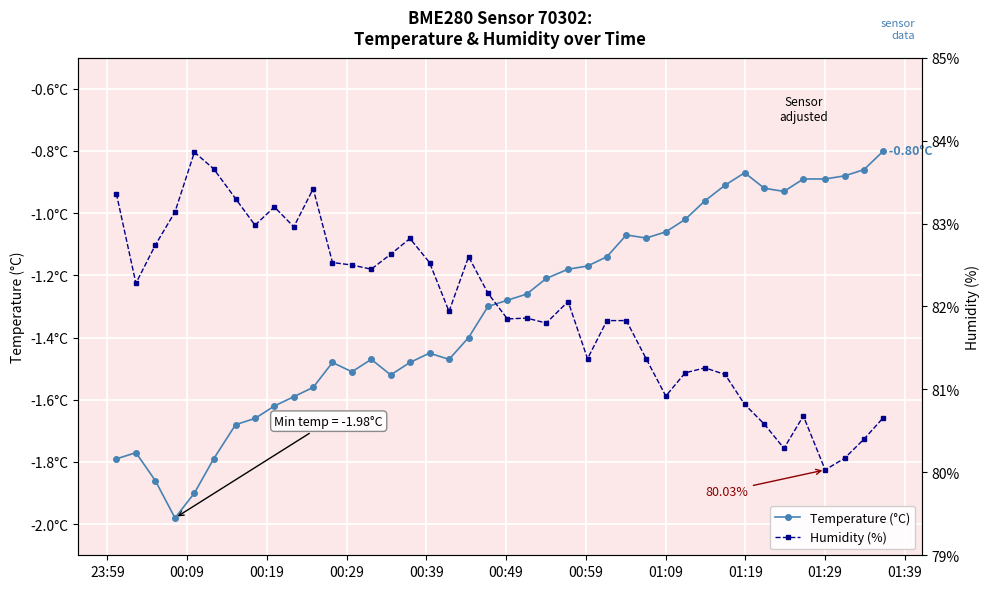

What is the label of the 1st point from the left?

23:59